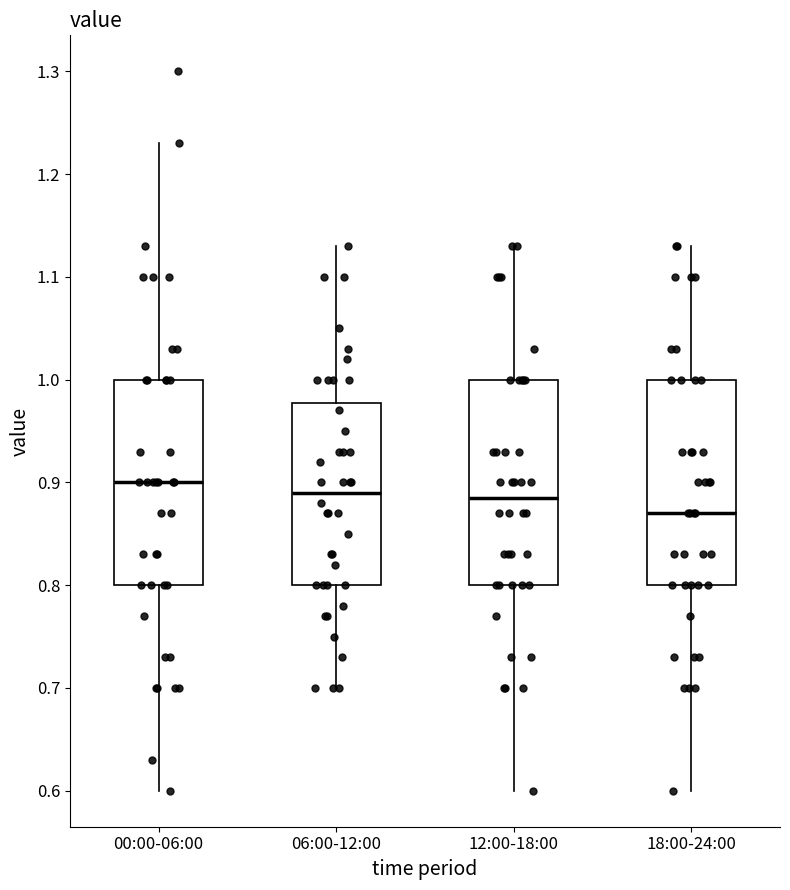

Which box has the lowest median line?

18:00-24:00